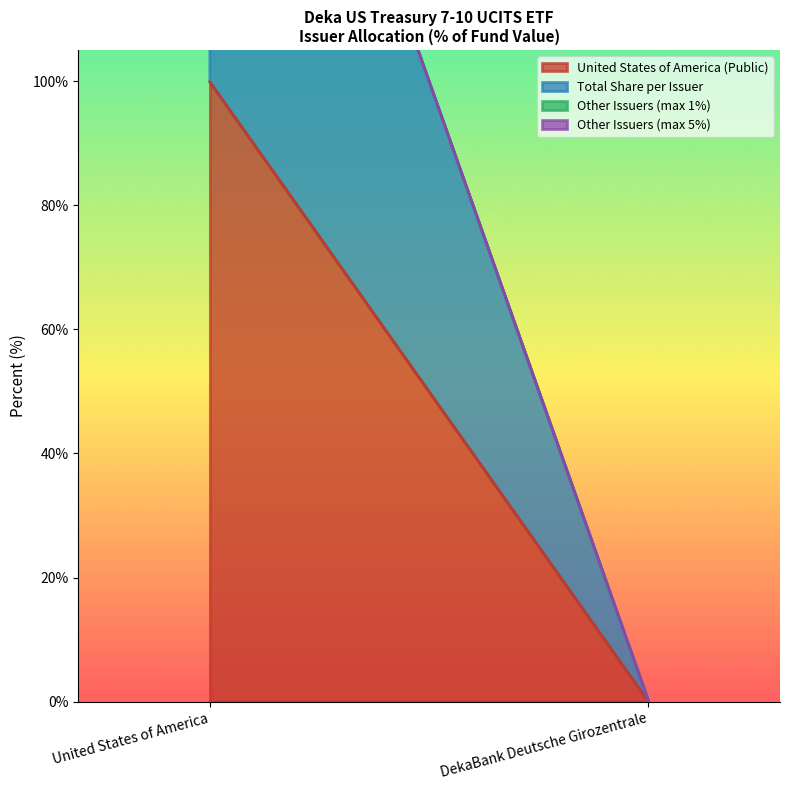

Rank the series by their maximum value, from lowest to highest.

Other Issuers (max 1%), Other Issuers (max 5%), United States of America (Public), Total Share per Issuer